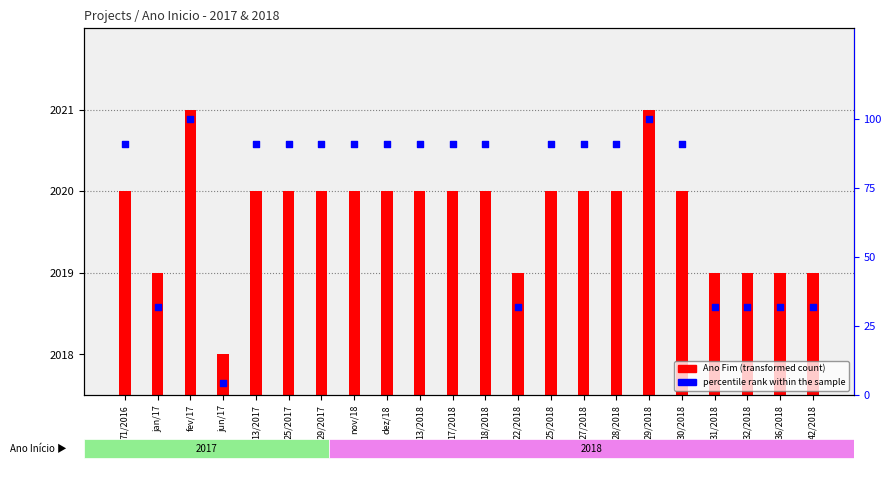

At which category is the sum across all series the highest?

fev/17